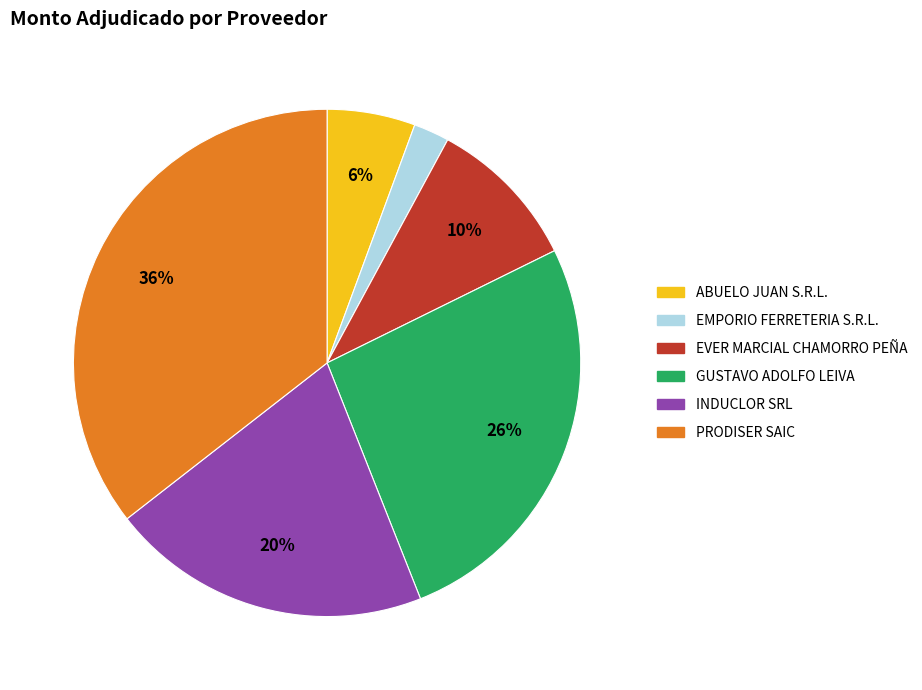

Which slice is the smallest?

EMPORIO FERRETERIA S.R.L.